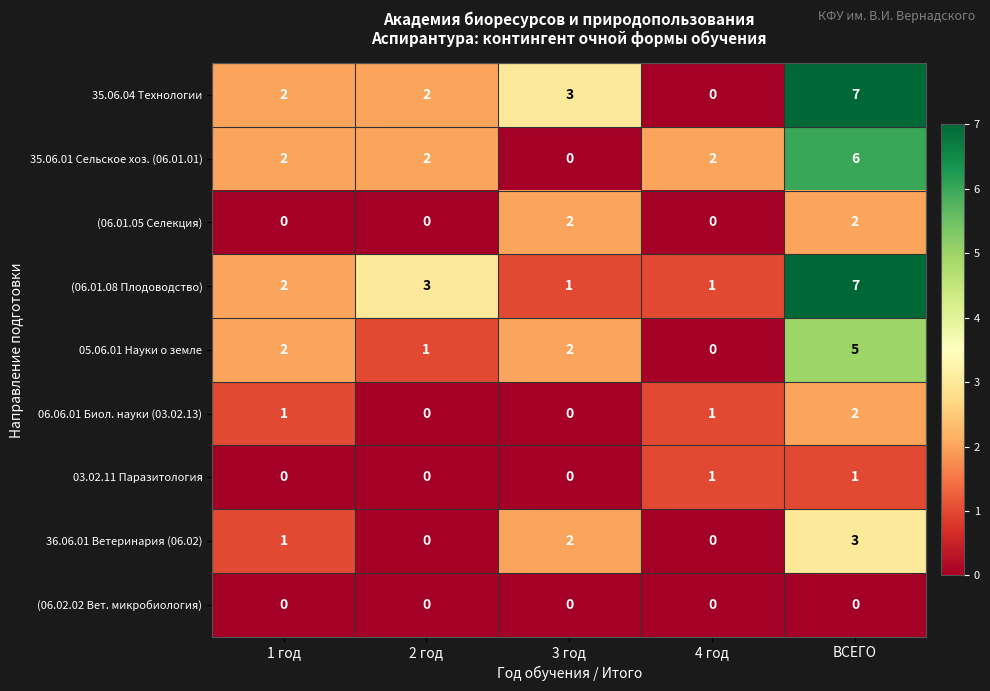

What is the total value across all series at 4 год?

5